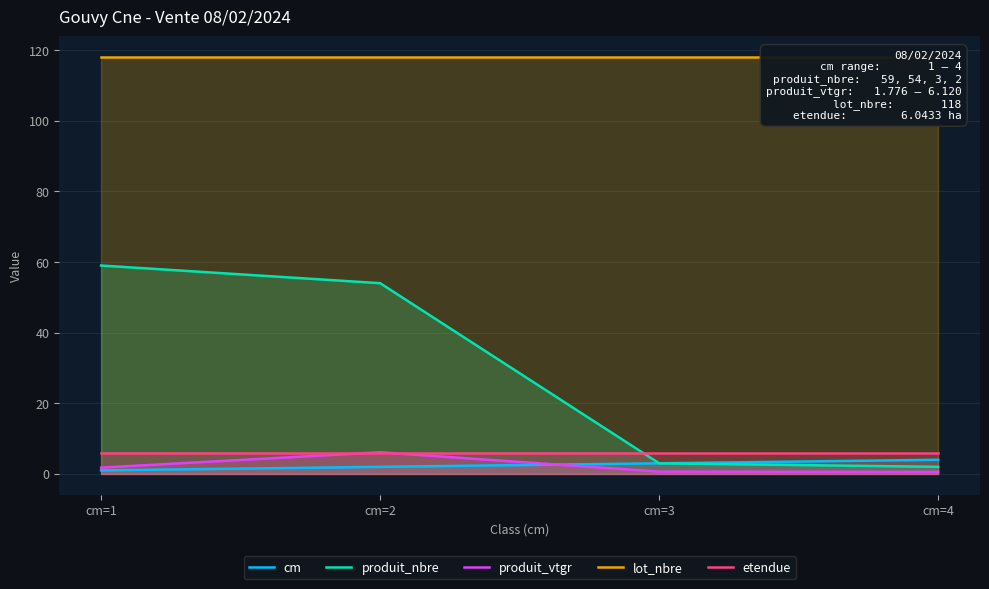

Reading right to left, list all the values displayed in this chart.

cm: cm=4=4.0	cm=3=3.0	cm=2=2.0	cm=1=1.0
produit_nbre: cm=4=2.0	cm=3=3.0	cm=2=54.0	cm=1=59.0
produit_vtgr: cm=4=0.6	cm=3=0.6	cm=2=6.1	cm=1=1.8
lot_nbre: cm=4=118.0	cm=3=118.0	cm=2=118.0	cm=1=118.0
etendue: cm=4=6.0	cm=3=6.0	cm=2=6.0	cm=1=6.0